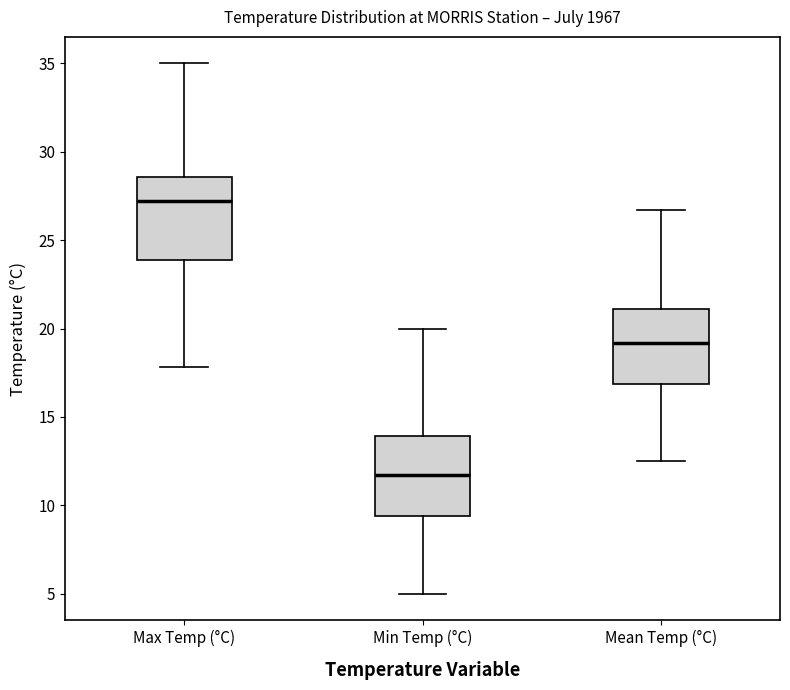

Which box's median line is the lowest?

Min Temp (°C)